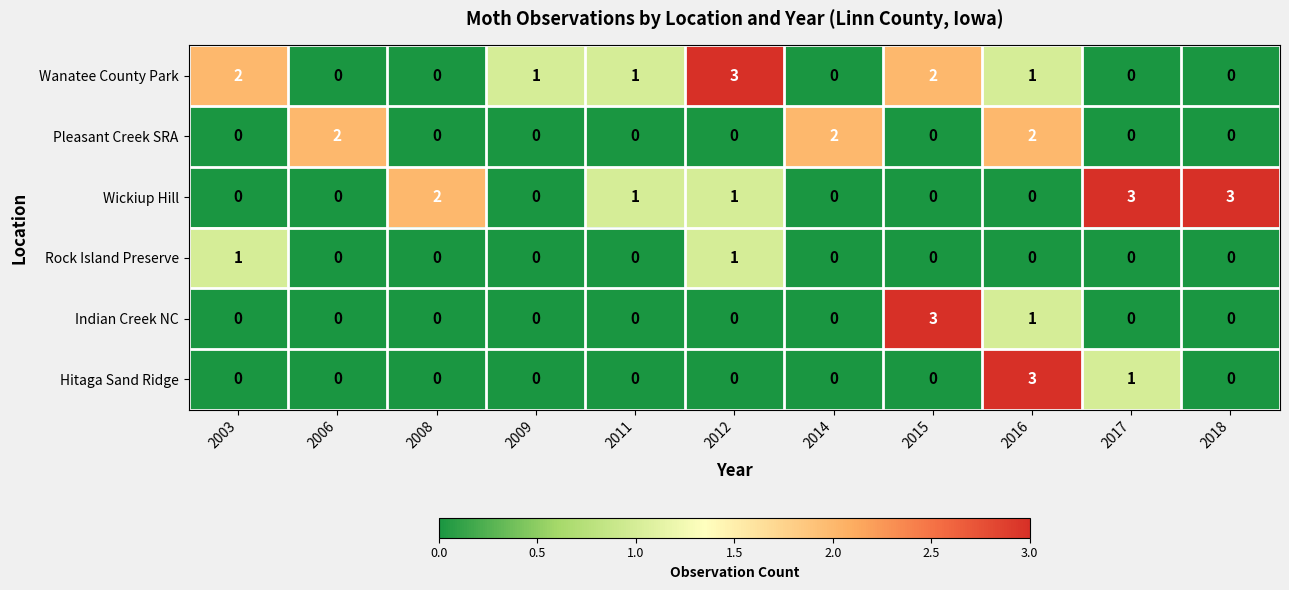

At how many categories does at least one series exceed 0?

11